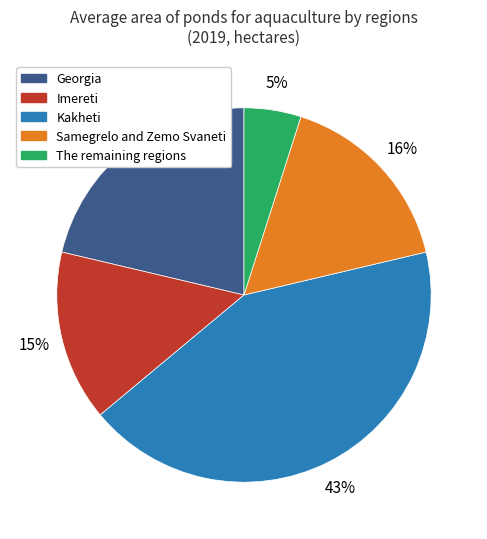

Which slice is the largest?

Kakheti